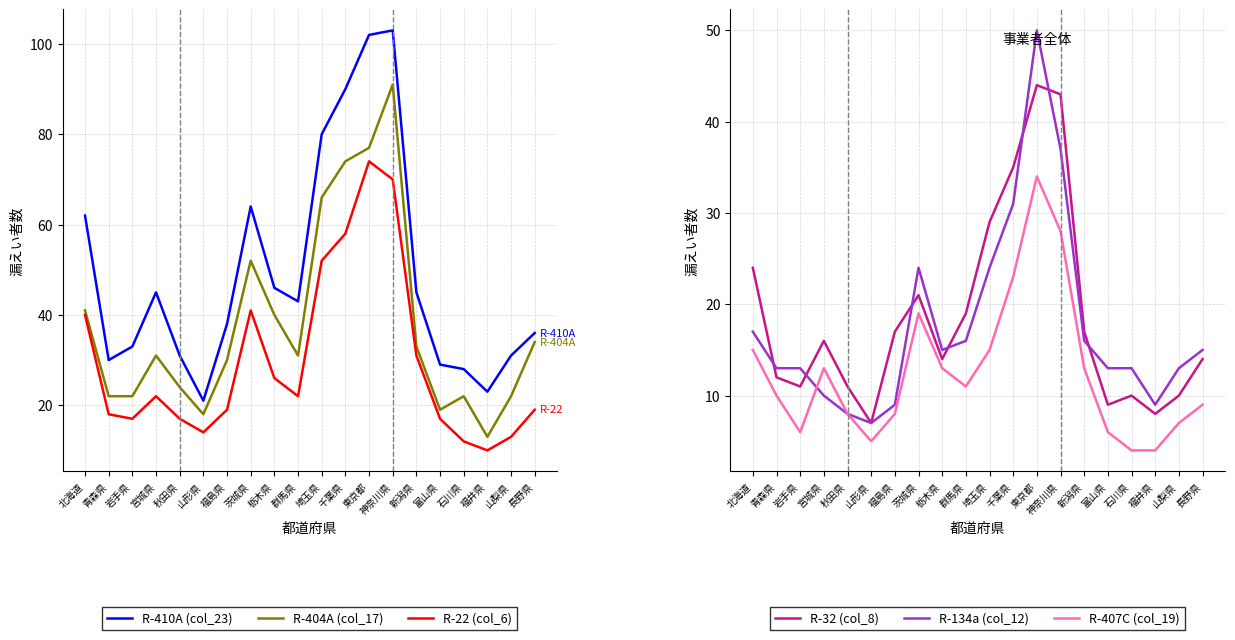

Where does the R-22 (col_6) series first go above 22?

北海道